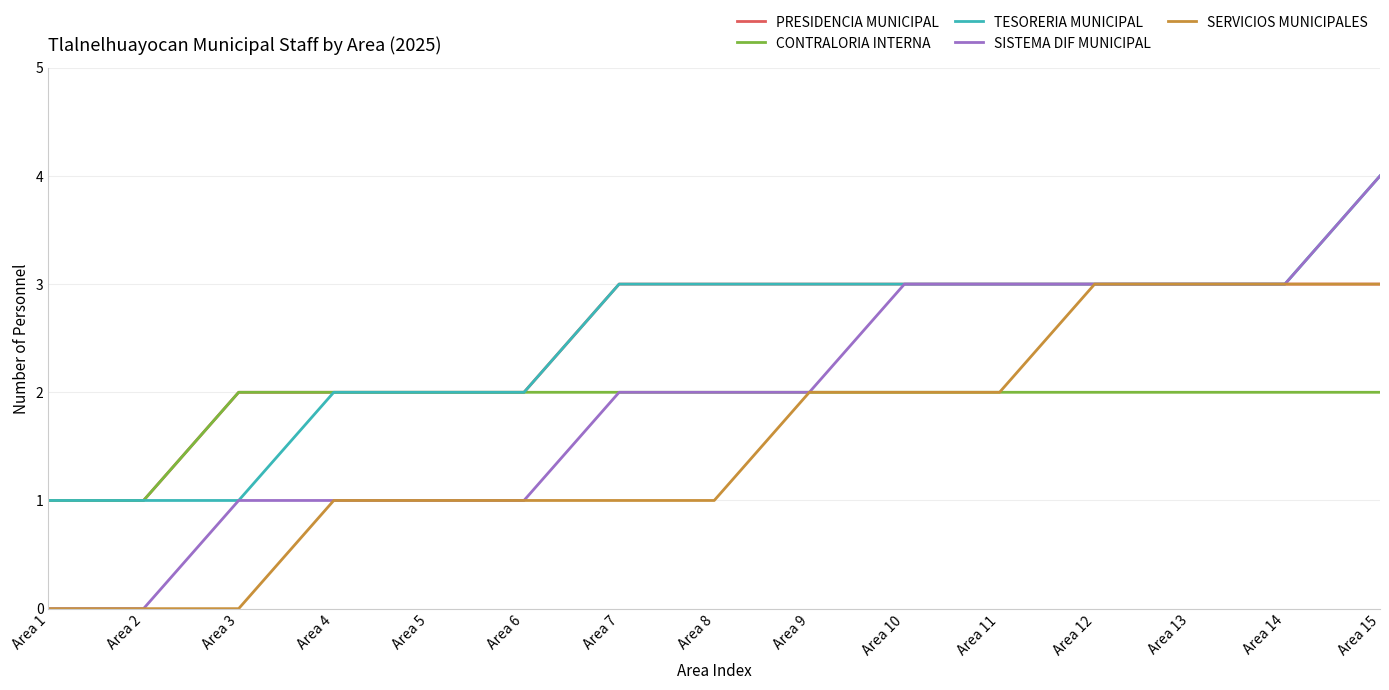

Which category has the highest value across all series?

Area 15